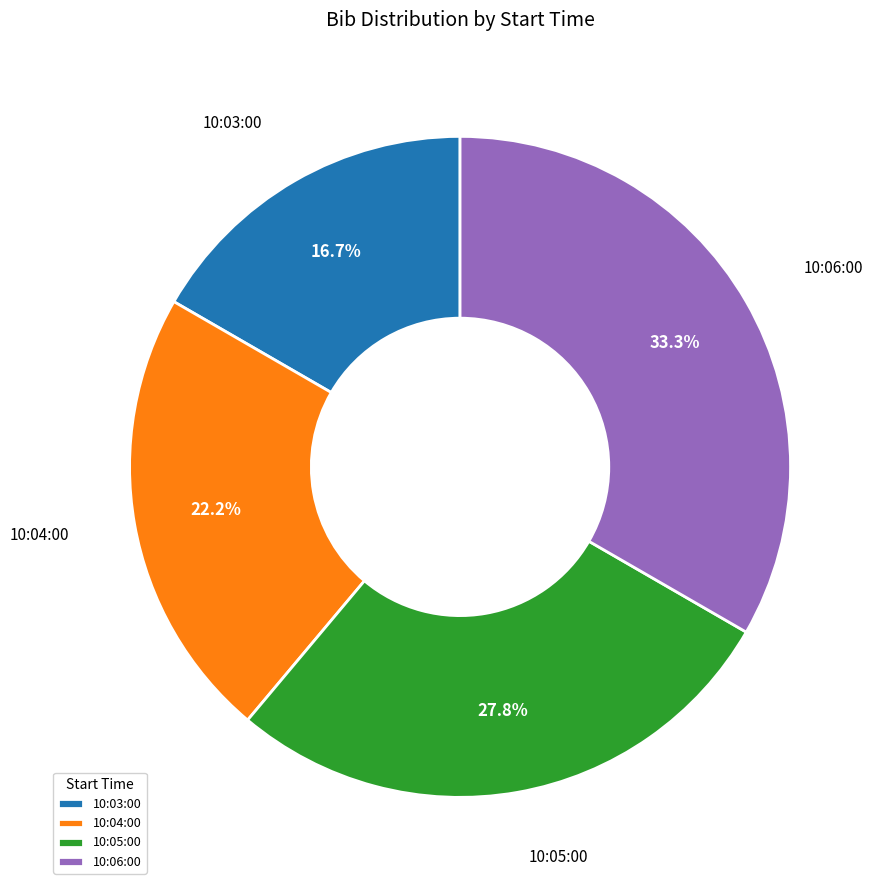

Is the sum of 10:04:00 and 10:03:00 greater than half?

No